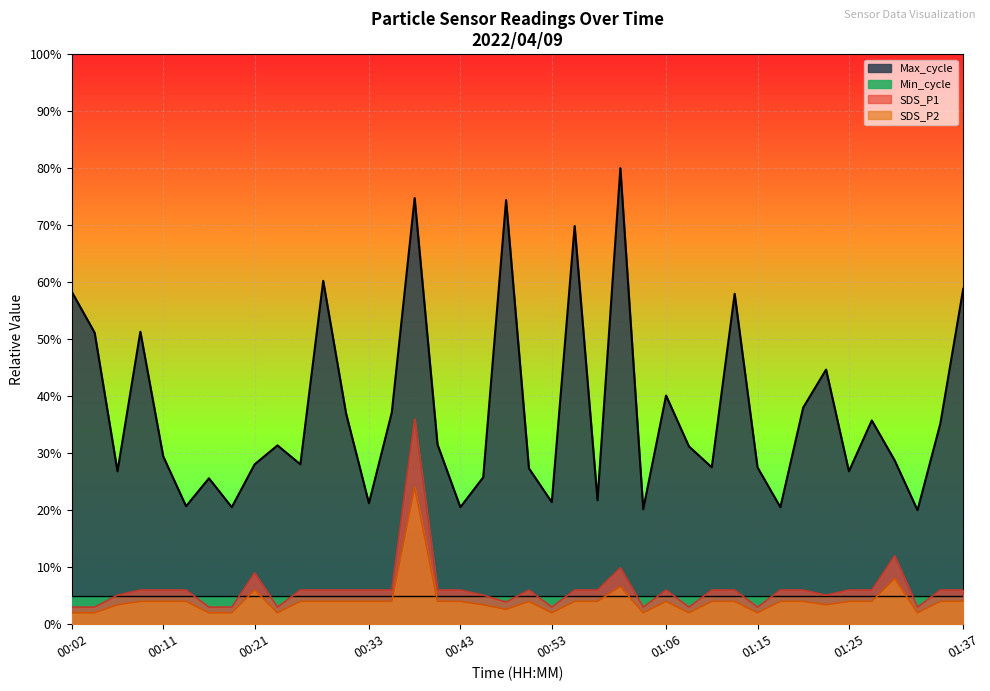

How many data points in Max_cycle are above 31?

20